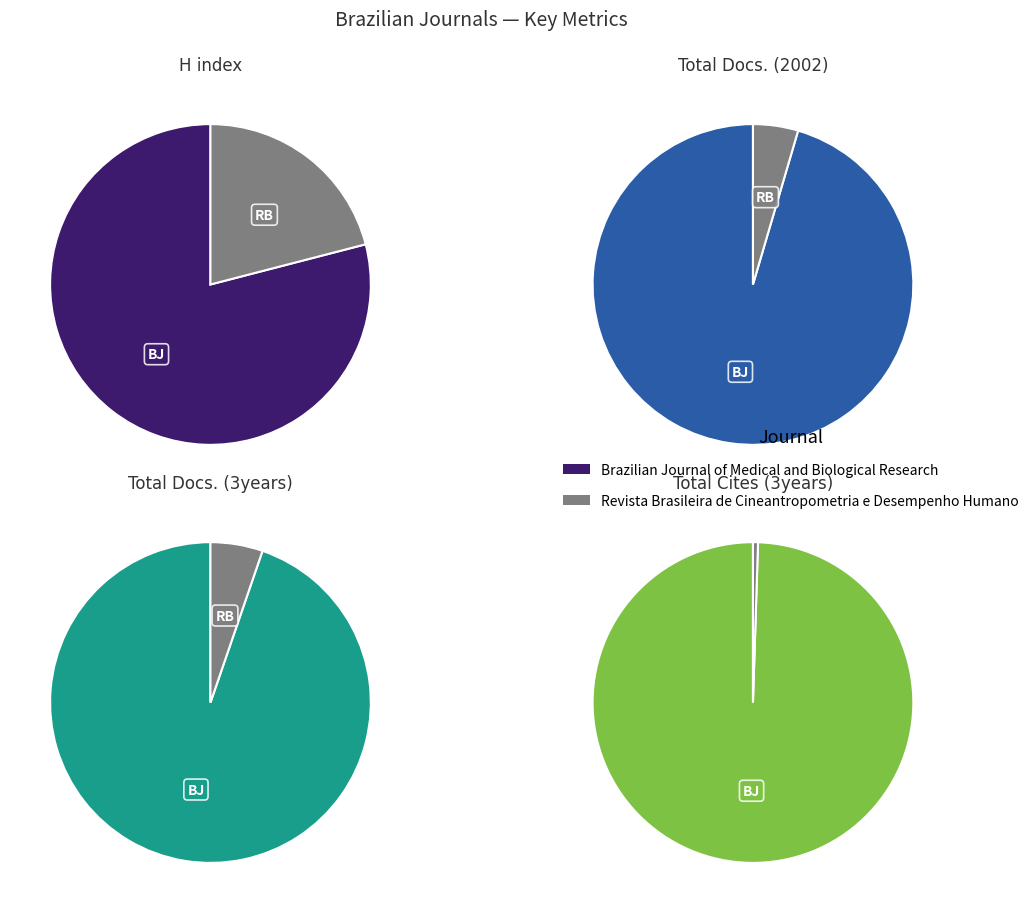

Which slice is the smallest?

Revista Brasileira de Cineantropometria e Desempenho Humano